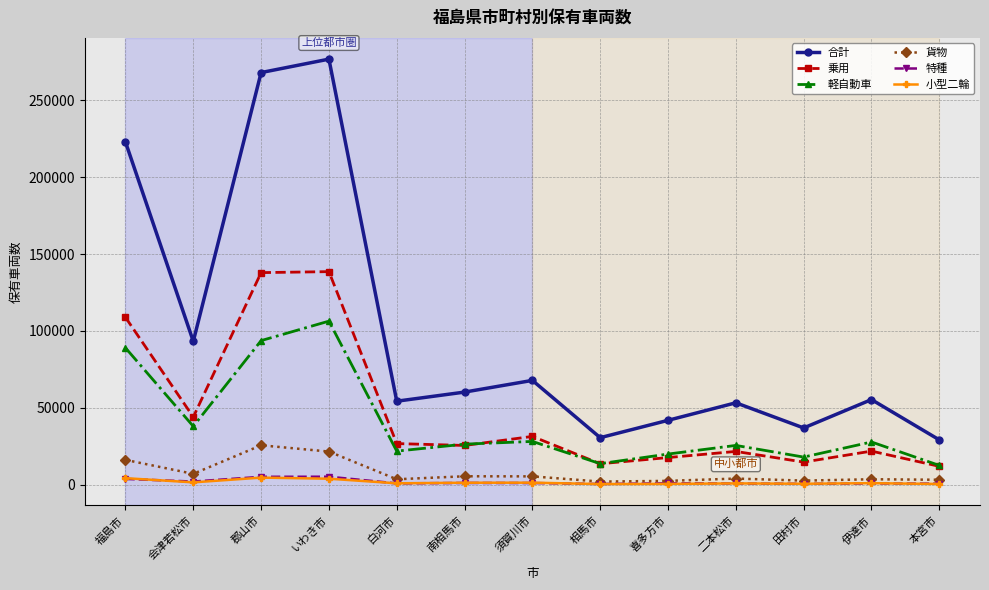

Which series has the largest total across all categories?

合計